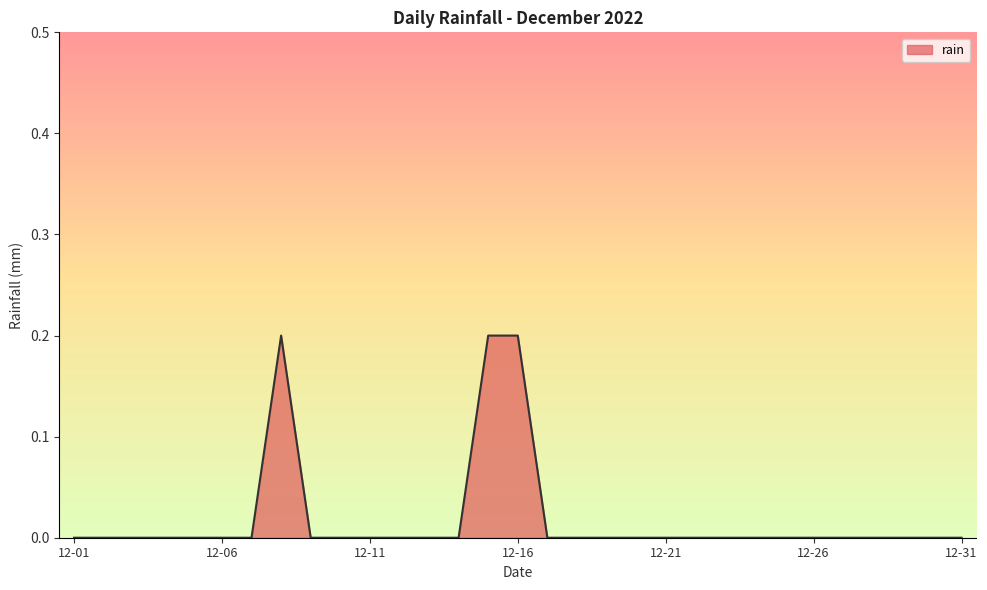

How many lines are shown in the chart?

1